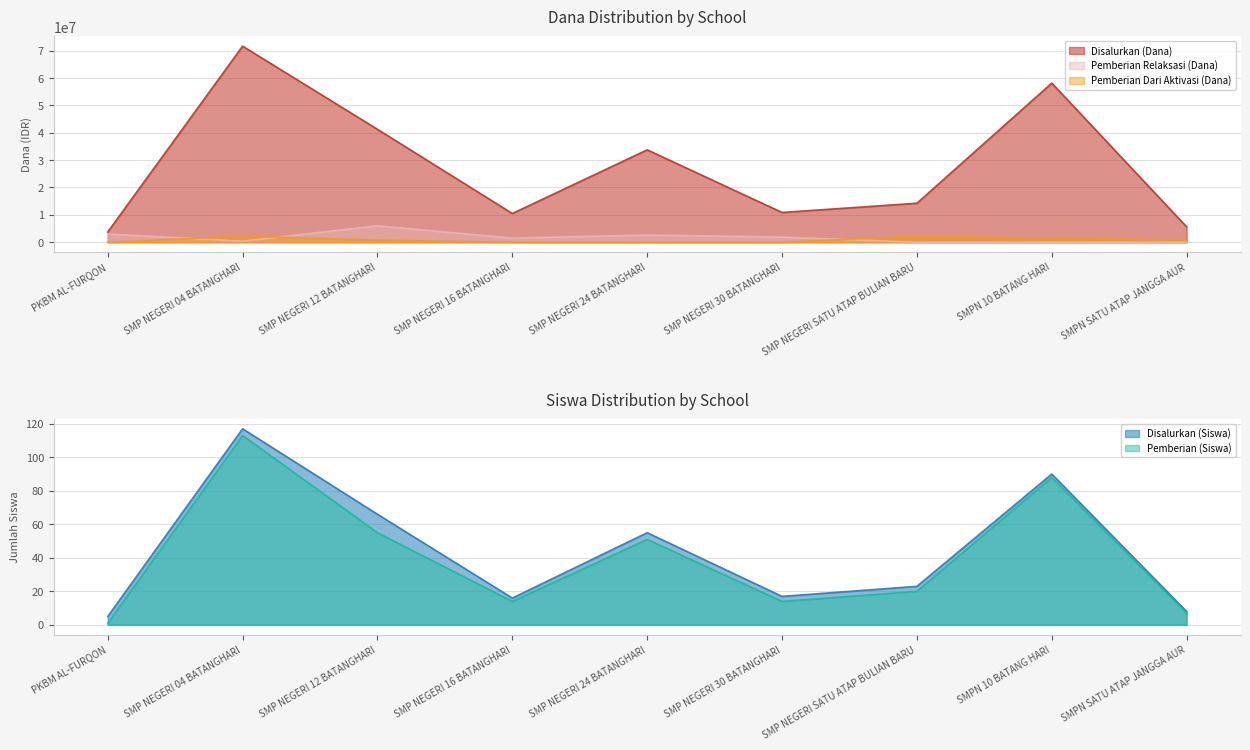

Reading right to left, extract all data points from this chart.

Disalurkan (Dana): 5625000	58125000	14250000	10875000	33750000	10500000	41250000	71625000	3750000
Pemberian Relaksasi (Dana): 0	0	0	1875000	2625000	1500000	6000000	375000	3000000
Disalurkan (Siswa): 8	90	23	17	55	16	66	117	5
Pemberian (Siswa): 7	88	20	14	51	14	55	113	1
Pemberian Dari Aktivasi (Dana): 750000	1500000	2250000	0	0	0	750000	2250000	0